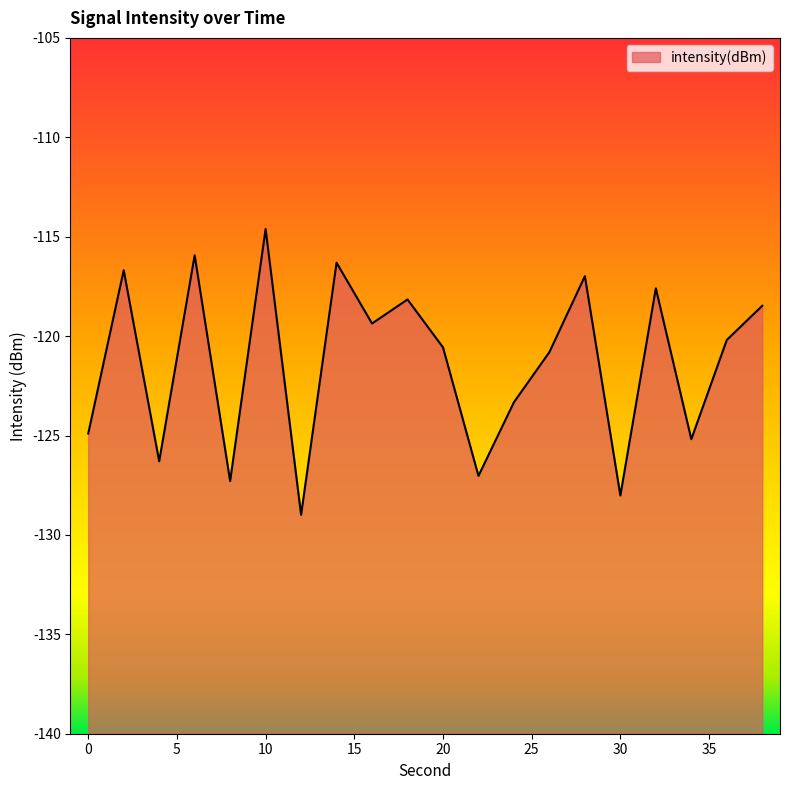

How many interior local valleys (lower than both neighbors) does the data have?

7